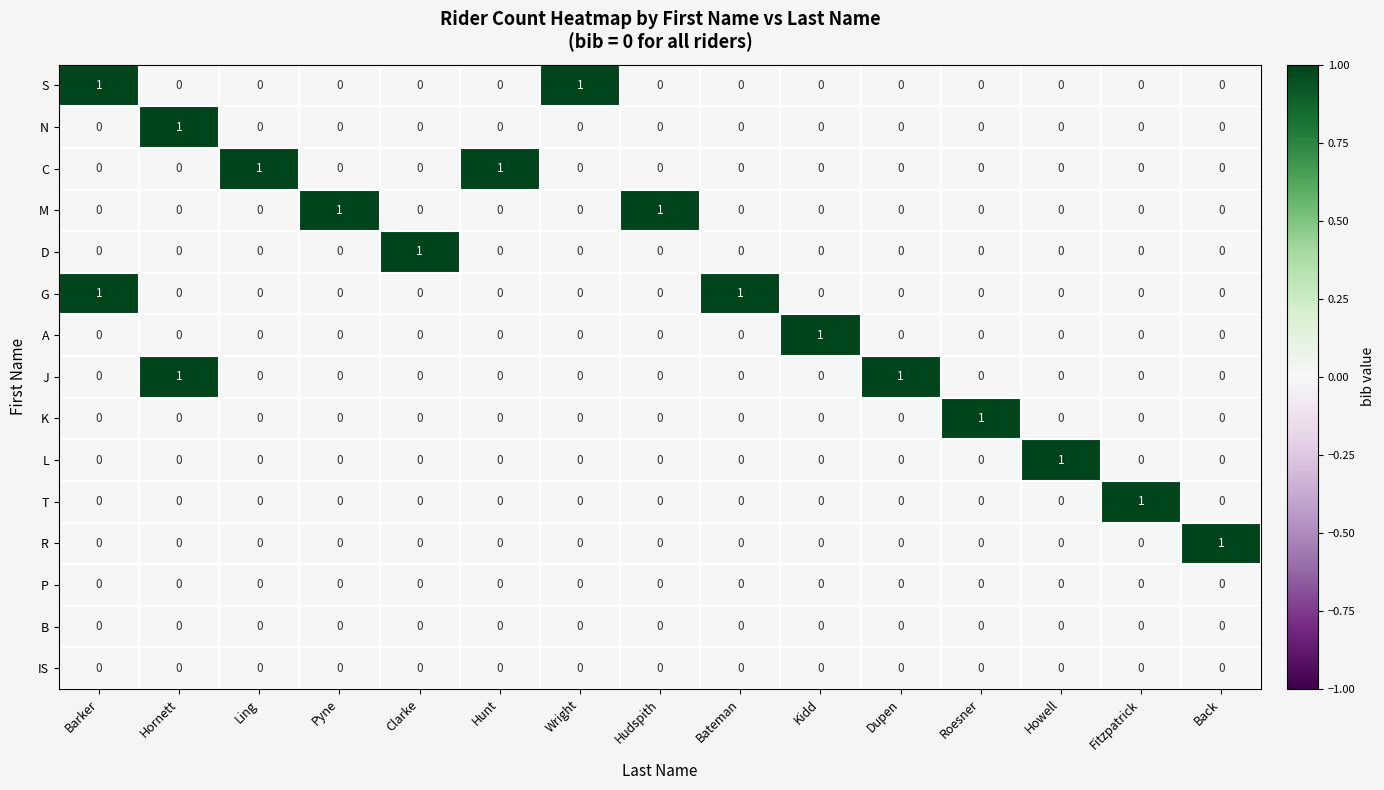

Is it true that R equals 1 at Roesner?

False